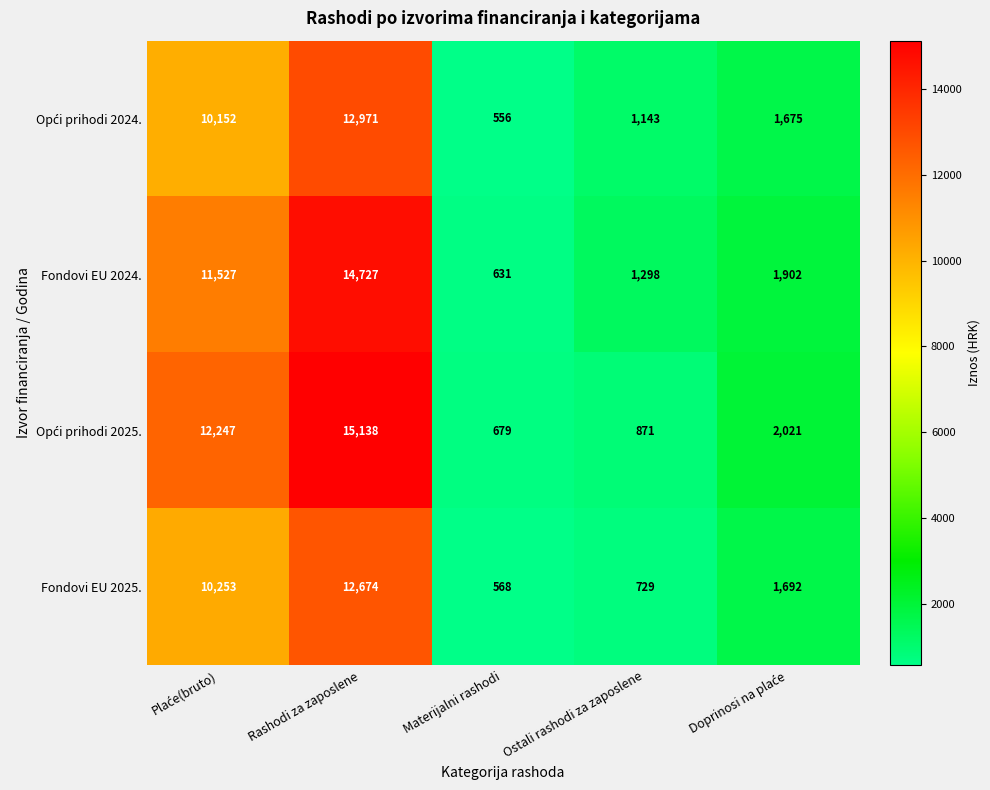

What is the approximate value of Fondovi EU 2025. at Materijalni rashodi, to the nearest 50?

550